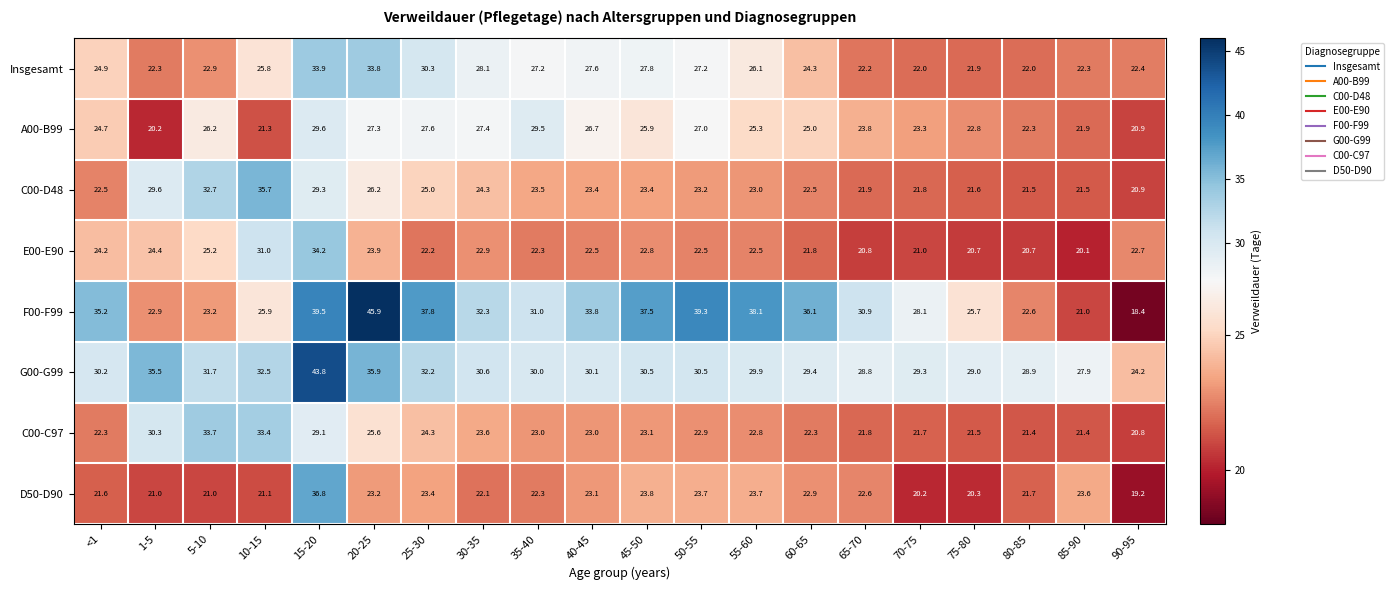

List the series in order of their peak value, highest first.

F00-F99, G00-G99, D50-D90, C00-D48, E00-E90, Insgesamt, C00-C97, A00-B99